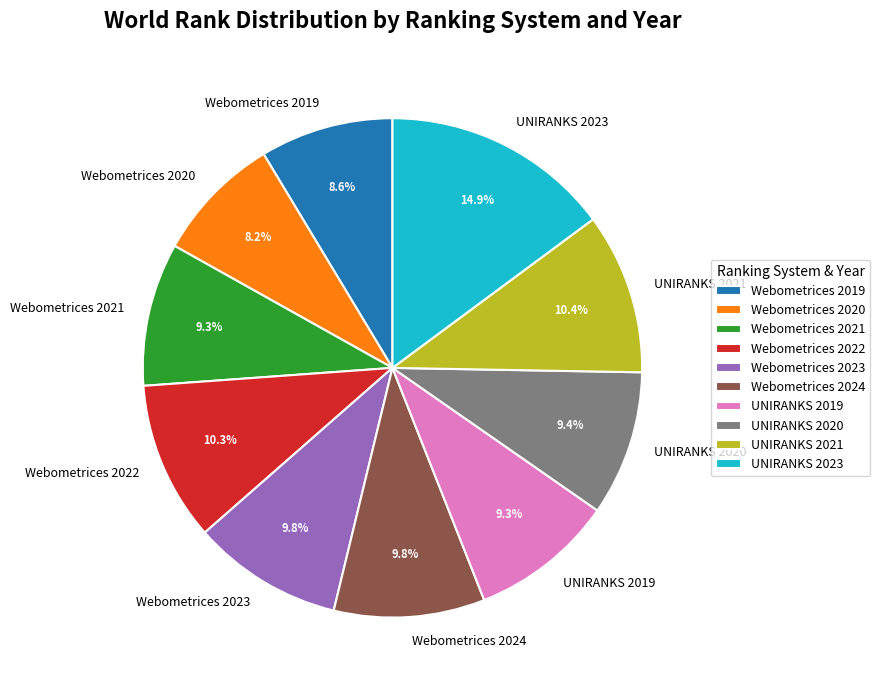

What is the ratio of the value at Webometrices 2024 to the value at Webometrices 2019?

1.1